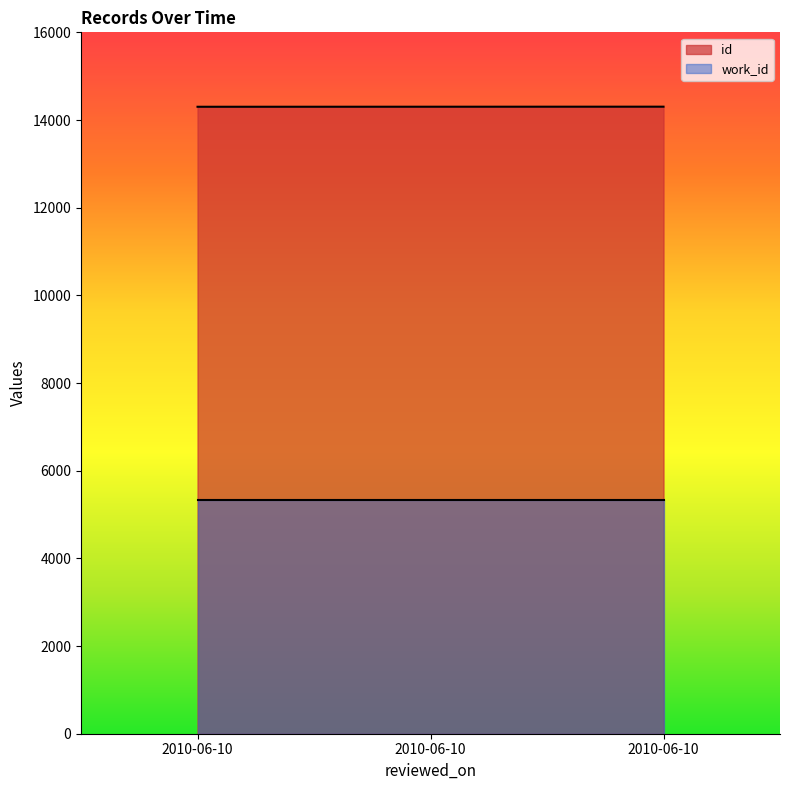

What is the difference between the maximum and minimum values?

2